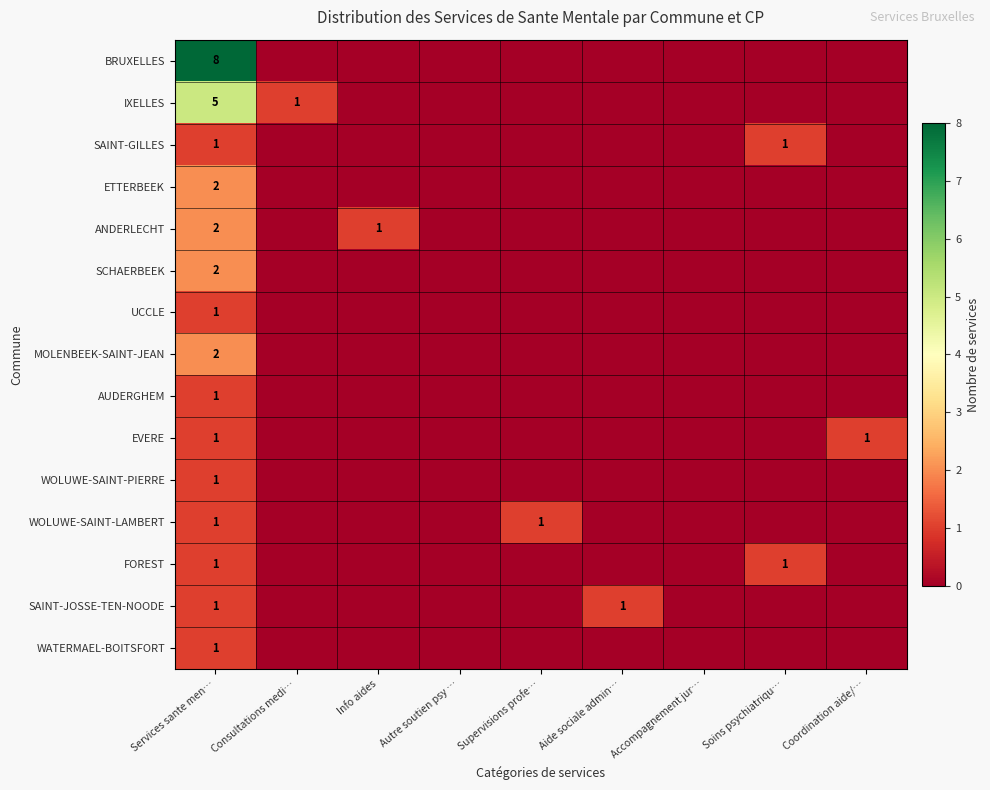

Which label corresponds to the largest value in the chart?

Services sante men…